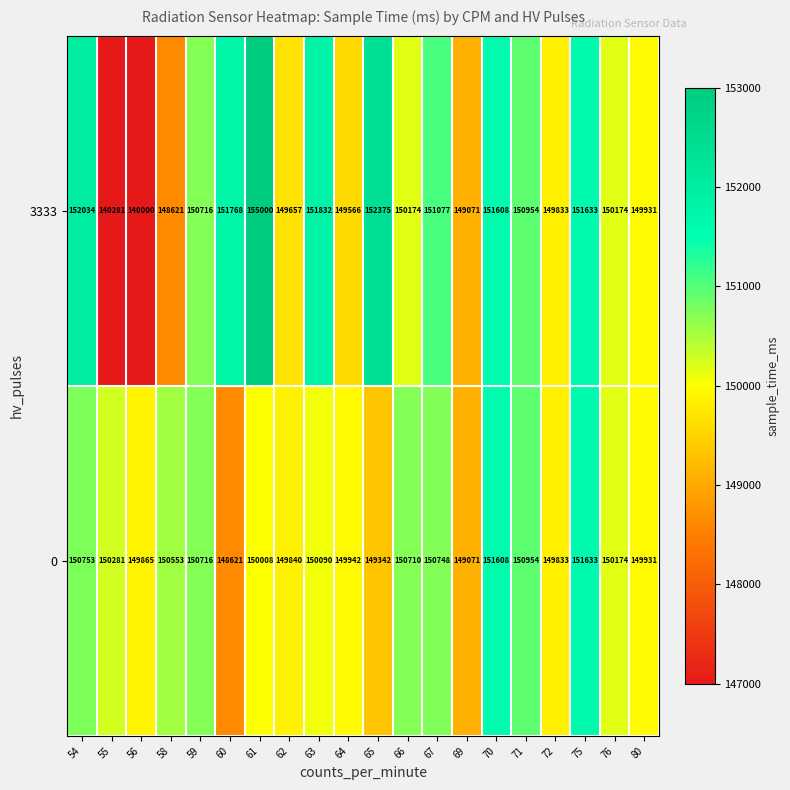

What is the difference between the maximum and minimum values in the 0 series?

3012